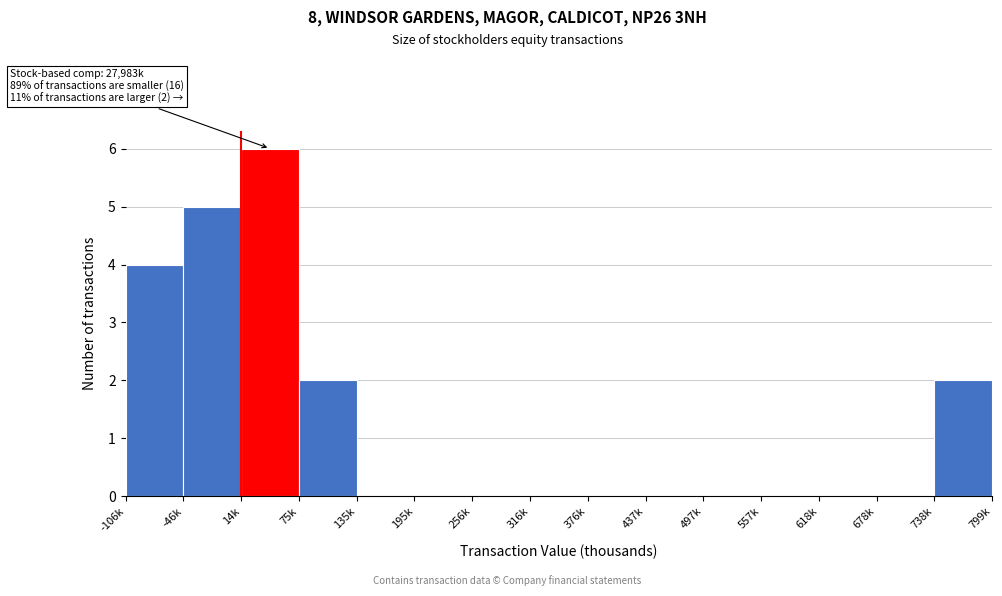

Reading left to right, list all the values displayed in this chart.

-106k=4	-46k=5	14k=6	75k=2	135k=0	195k=0	256k=0	316k=0	376k=0	437k=0	497k=0	557k=0	618k=0	678k=0	738k=2